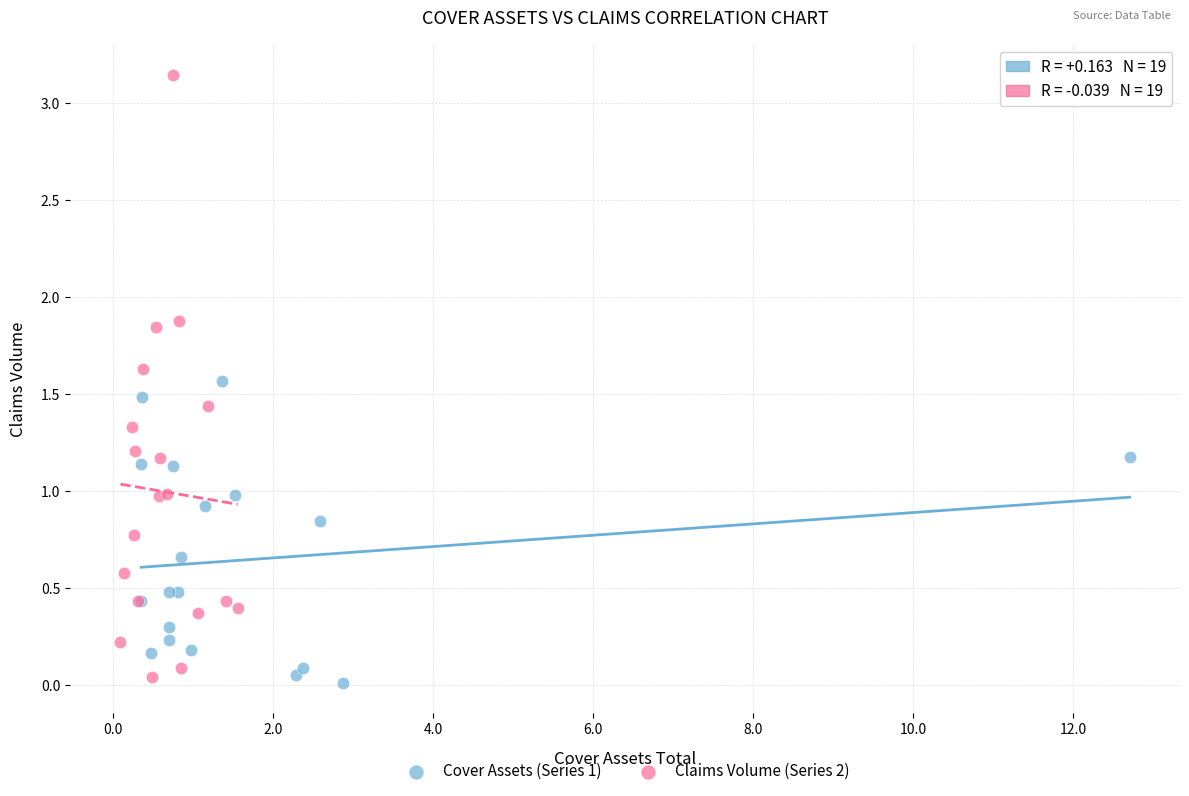

Which series reaches the maximum Y coordinate?

Claims Volume (Series 2)